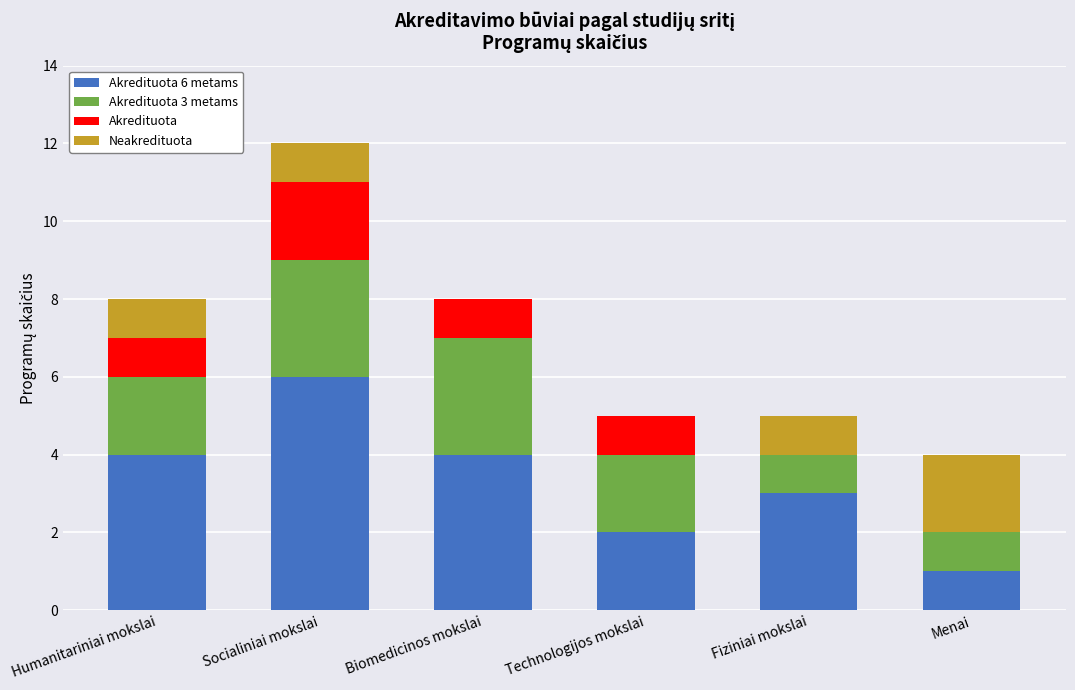

At which category is the sum across all series the highest?

Socialiniai mokslai